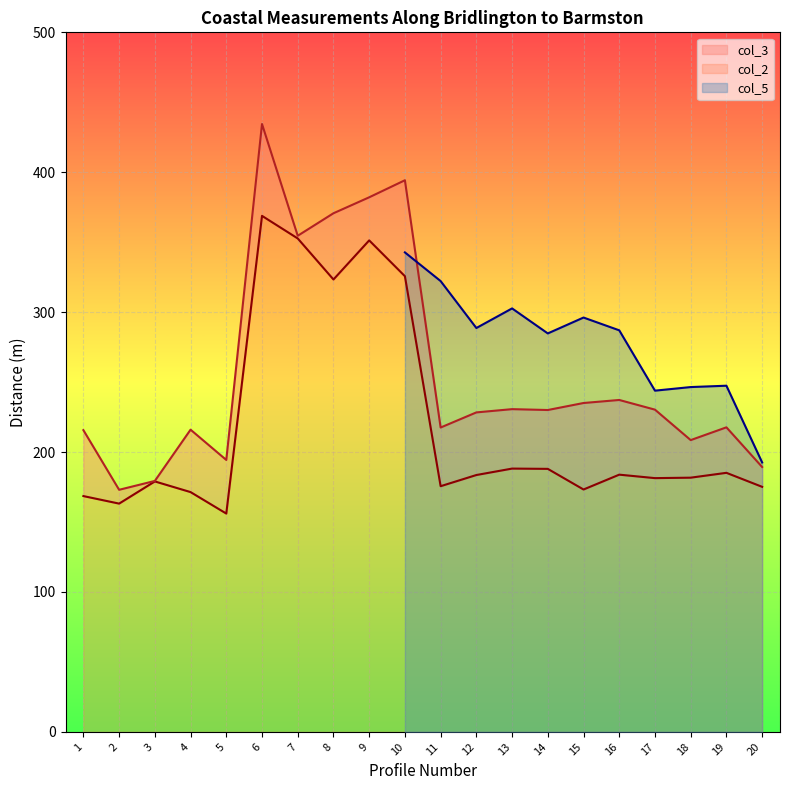

Is the value of col_2 at 6 greater than the value of col_3 at 1?

Yes